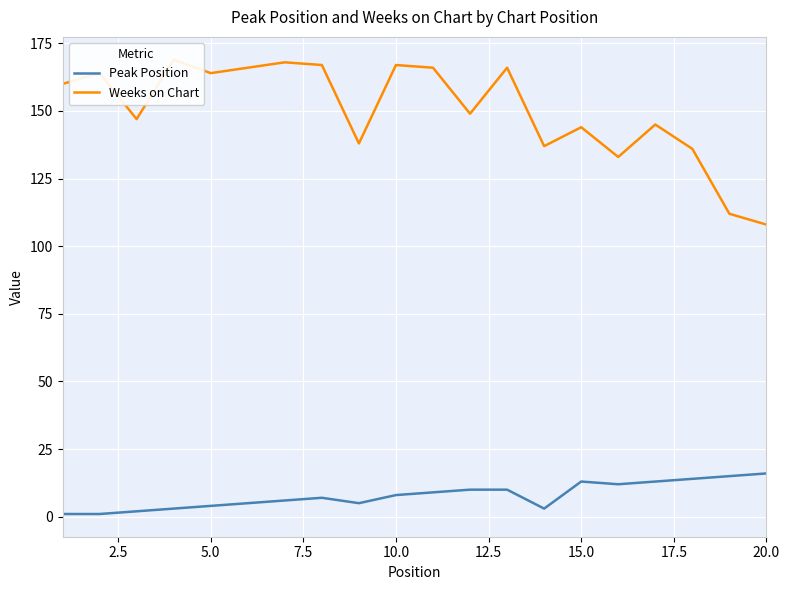

Which series has the largest range (max minus min)?

Weeks on Chart